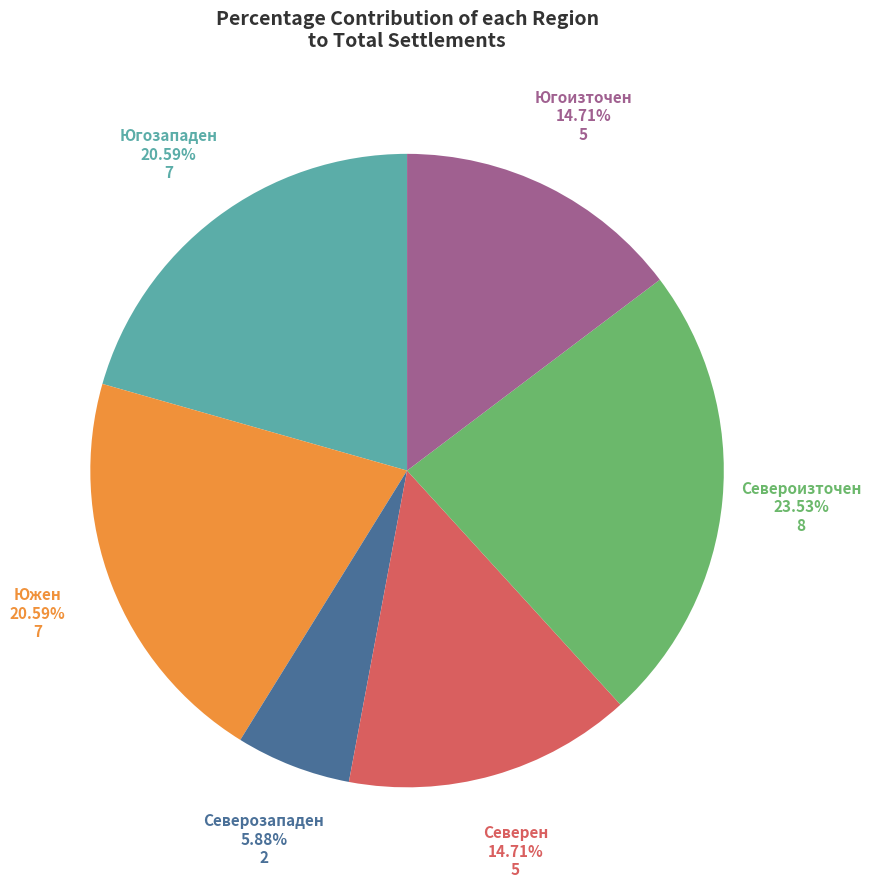

Is there a majority slice in this chart?

No